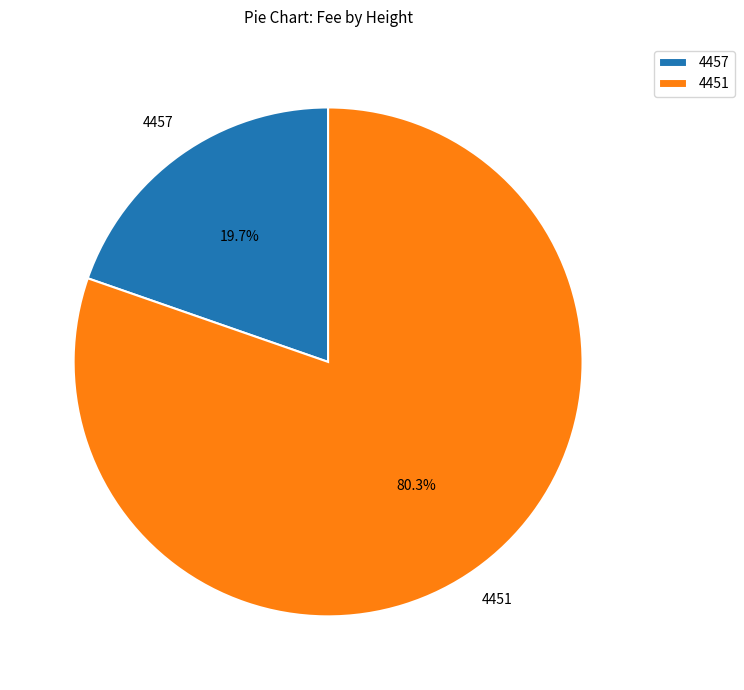

To the nearest percent, what portion does 4457 represent?

20%